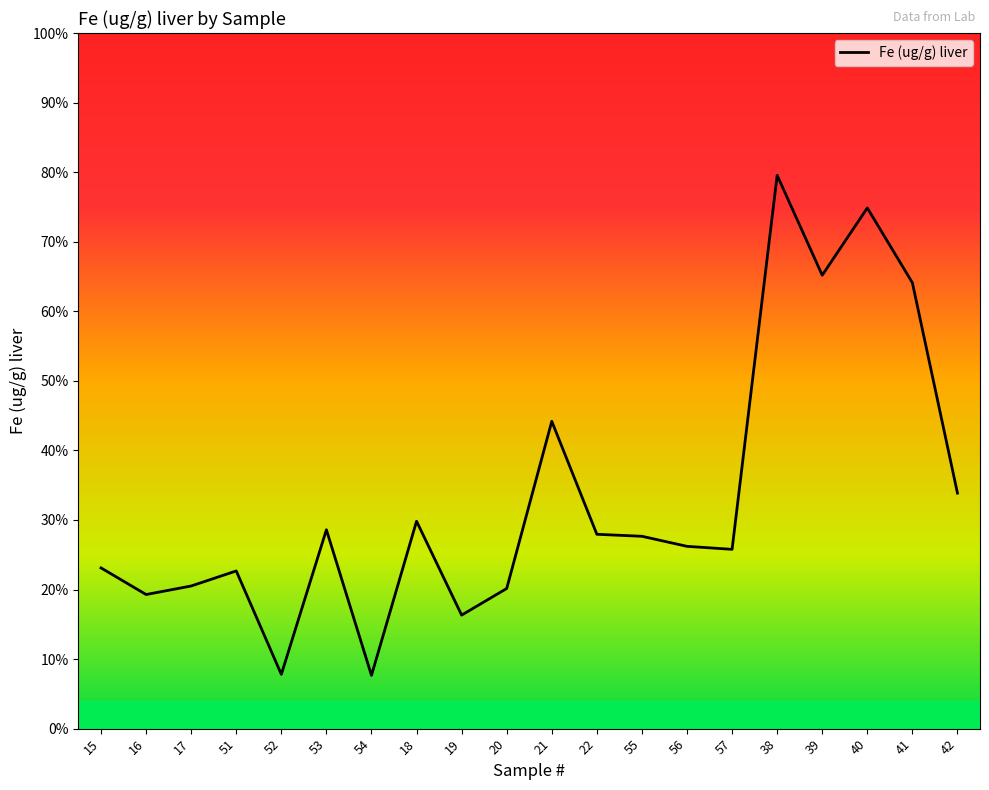

Rank the categories by value from lowest to highest.

54, 52, 19, 16, 20, 17, 51, 15, 57, 56, 55, 22, 53, 18, 42, 21, 41, 39, 40, 38